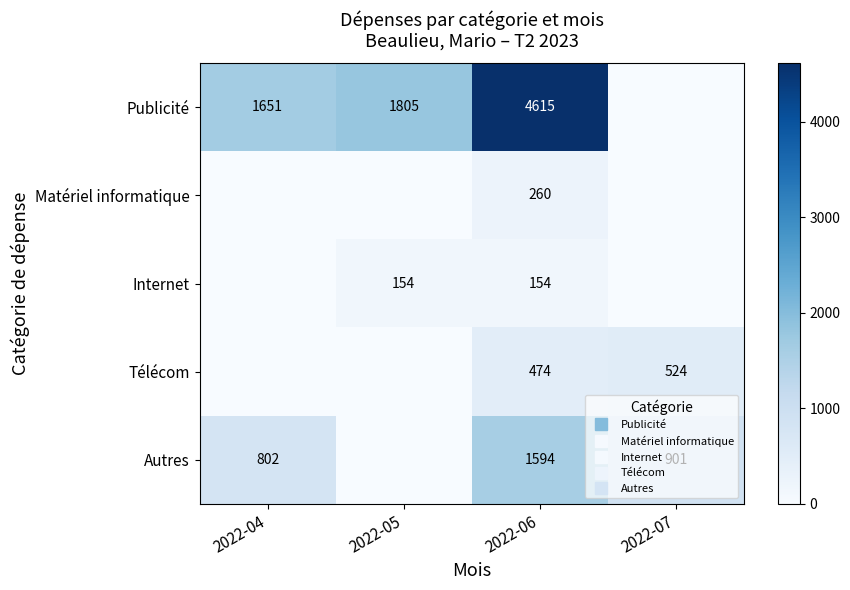

Which series has the widest spread of values?

Publicité